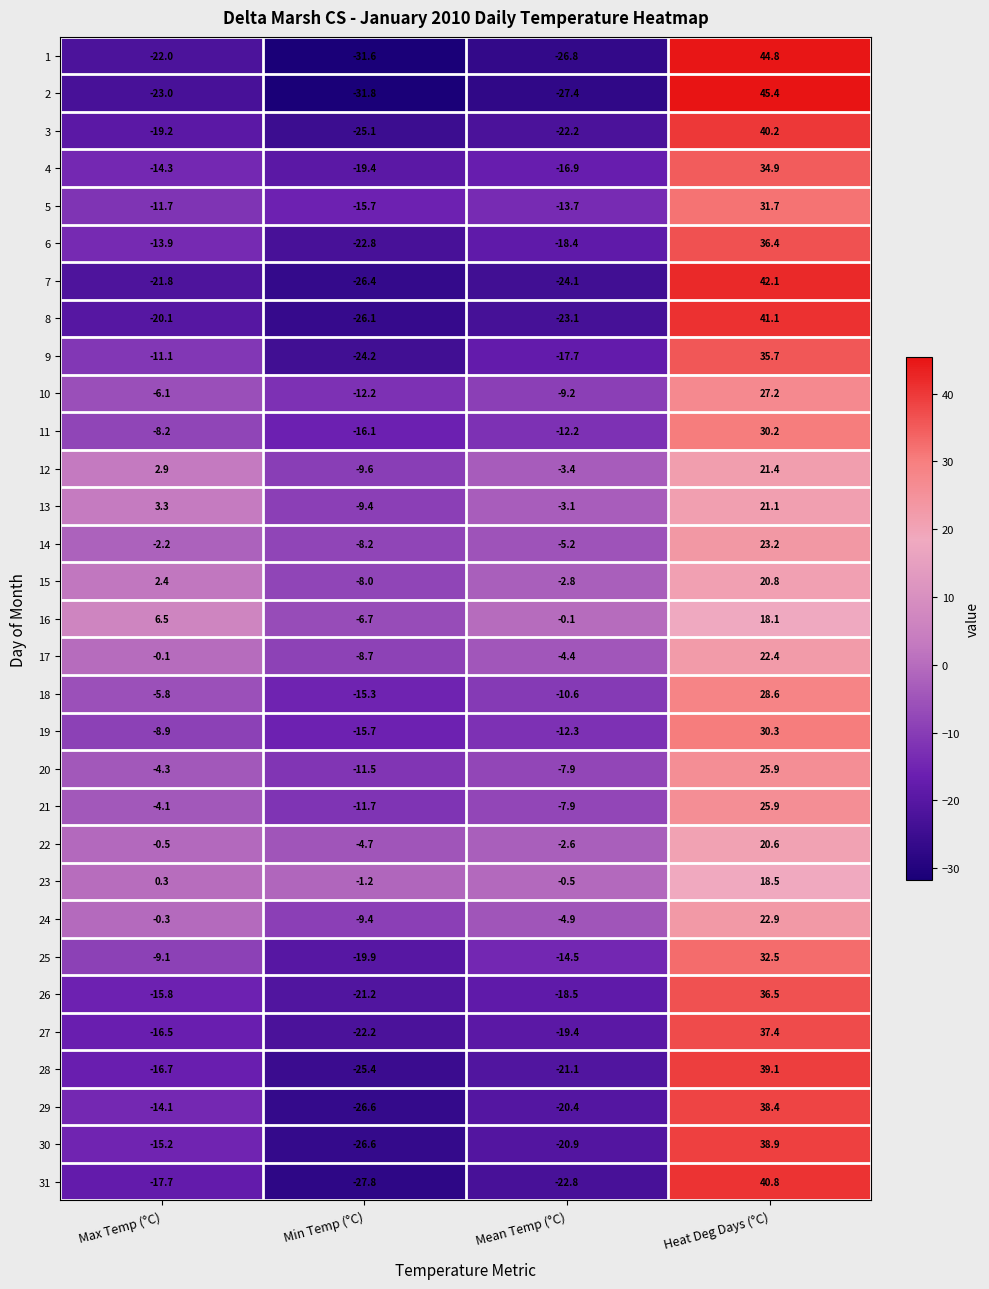

How many data points does each series have?

4